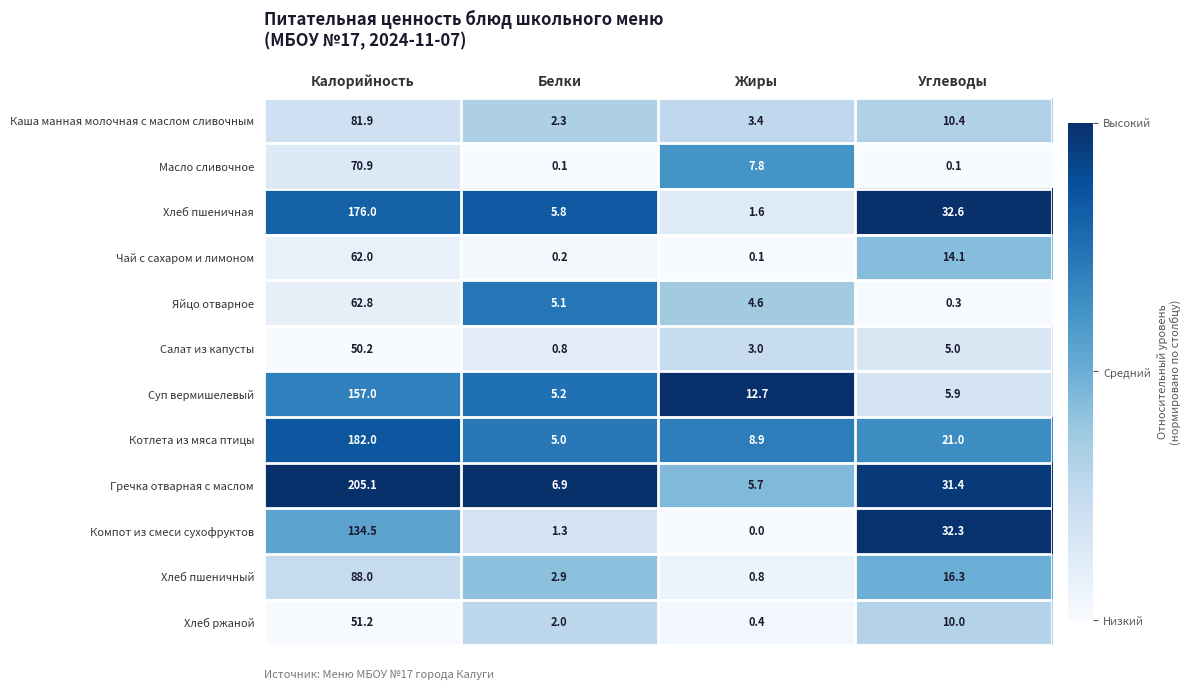

The Котлета из мяса птицы series shows 6.0 at Жиры. True or false?

False